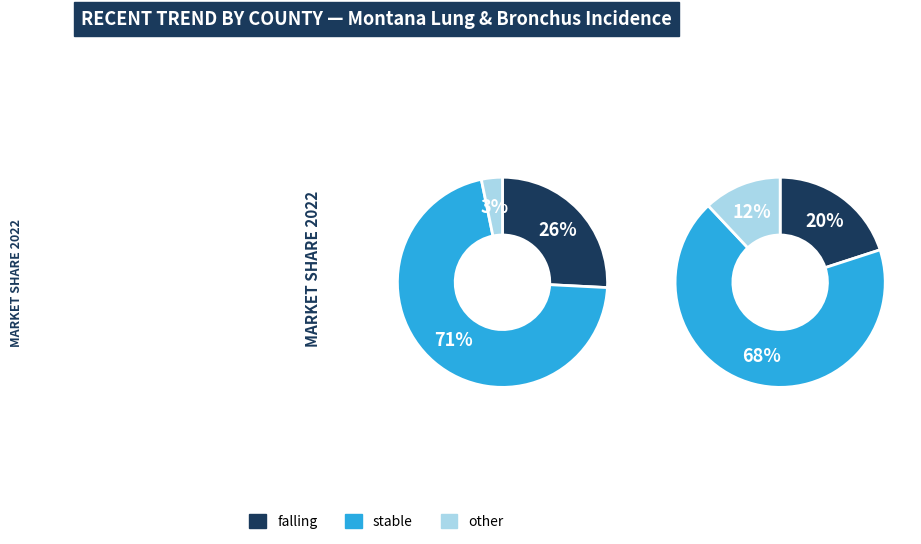

Is there a majority slice in this chart?

Yes